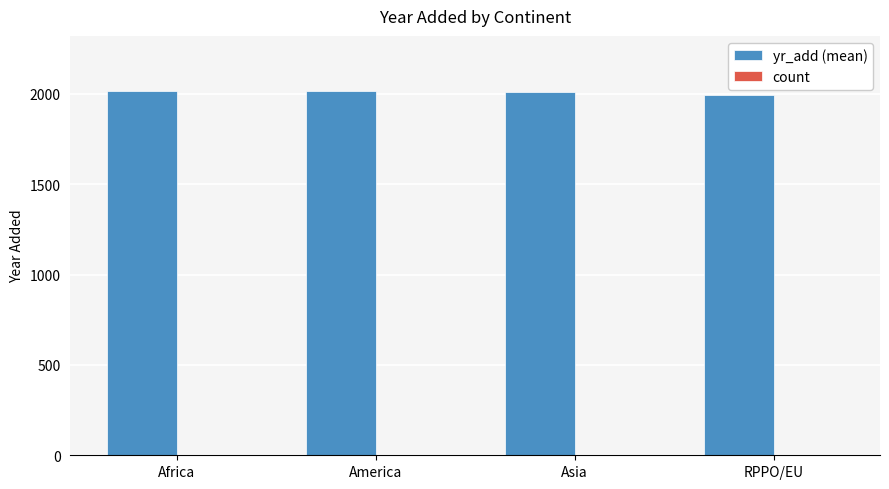

Which series has the largest total across all categories?

yr_add (mean)